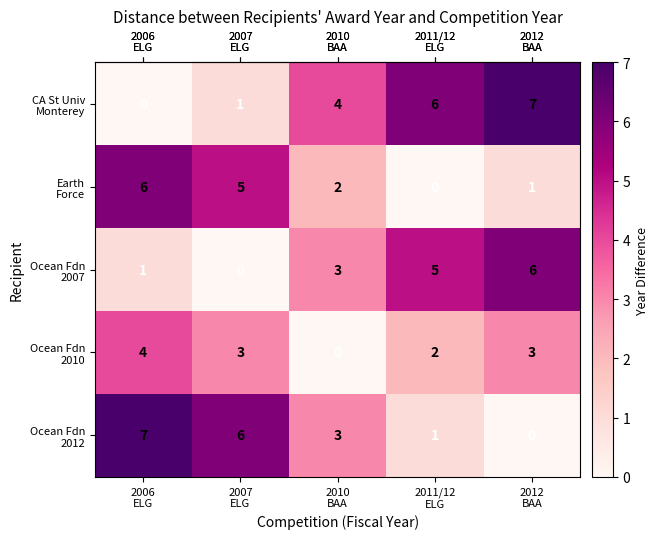

At how many categories does at least one series exceed 5?

4